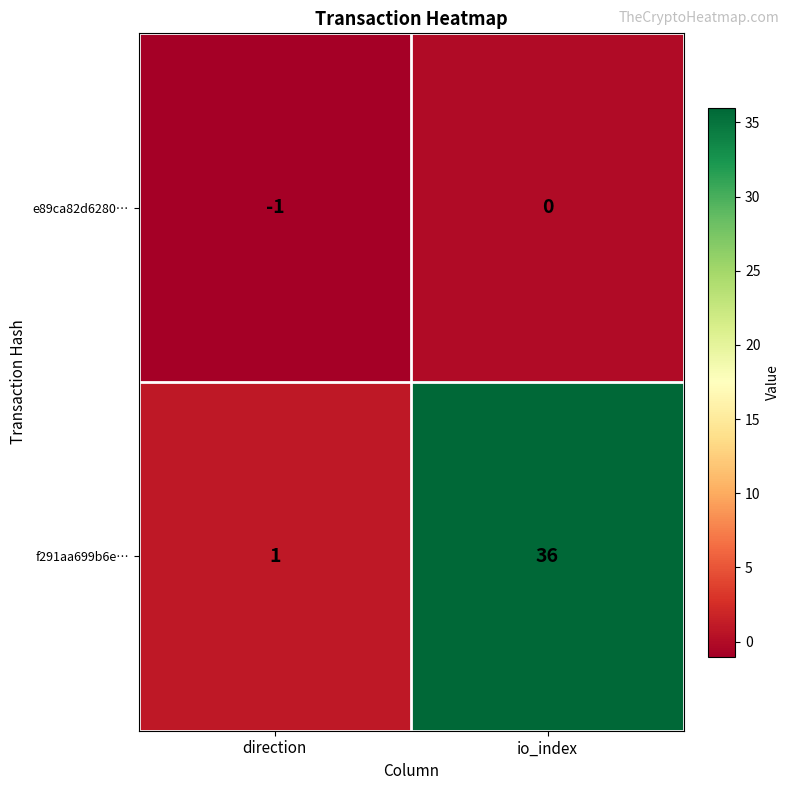

What is the sum of the f291aa699b6e… values at io_index and direction?

37